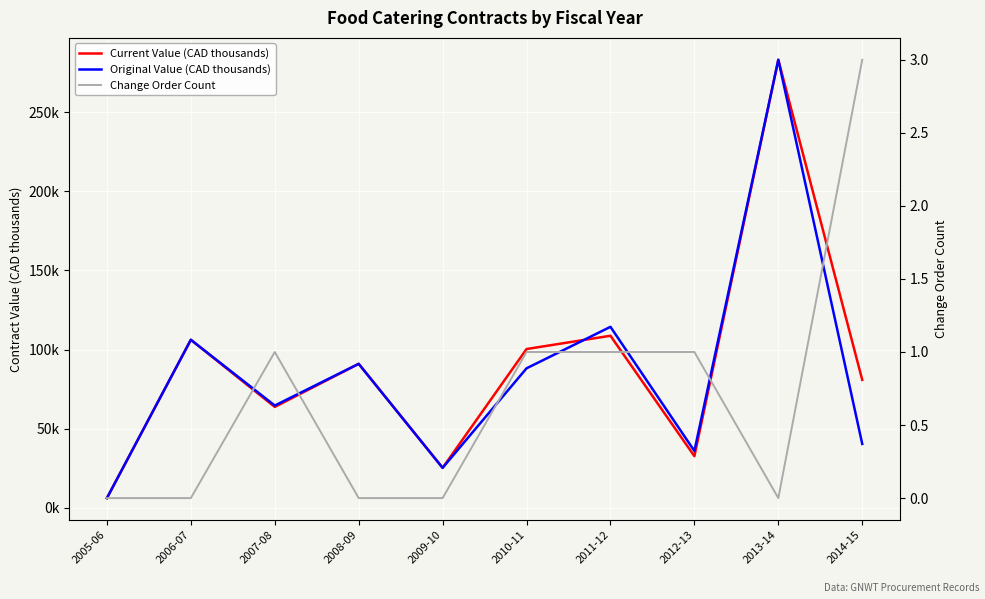

Reading left to right, transcribe all the data shown in this chart.

Current Value (CAD thousands): 6.2	106.2	63.8	91.0	25.3	100.4	108.7	32.7	283.1	80.9
Original Value (CAD thousands): 6.2	106.2	64.7	91.0	25.3	88.2	114.4	36.0	283.1	40.4
Change Order Count: 0.0	0.0	1.0	0.0	0.0	1.0	1.0	1.0	0.0	3.0